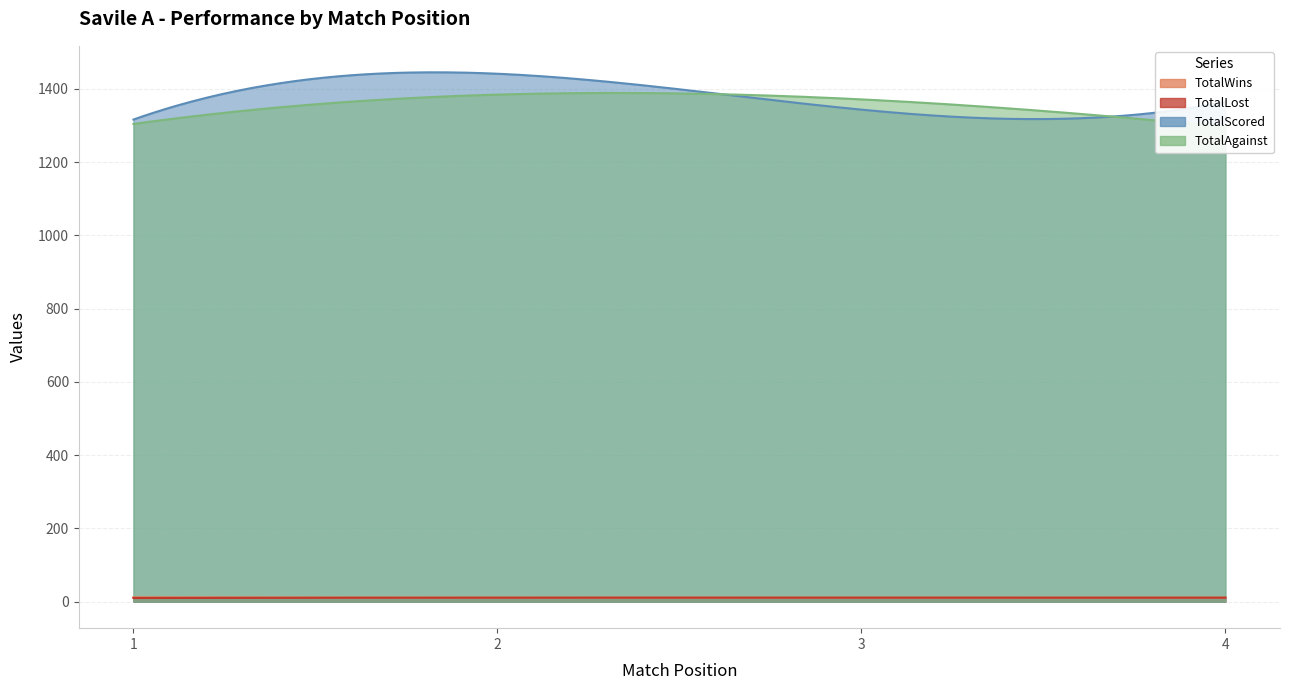

What is the average value of the TotalScored series?

1366